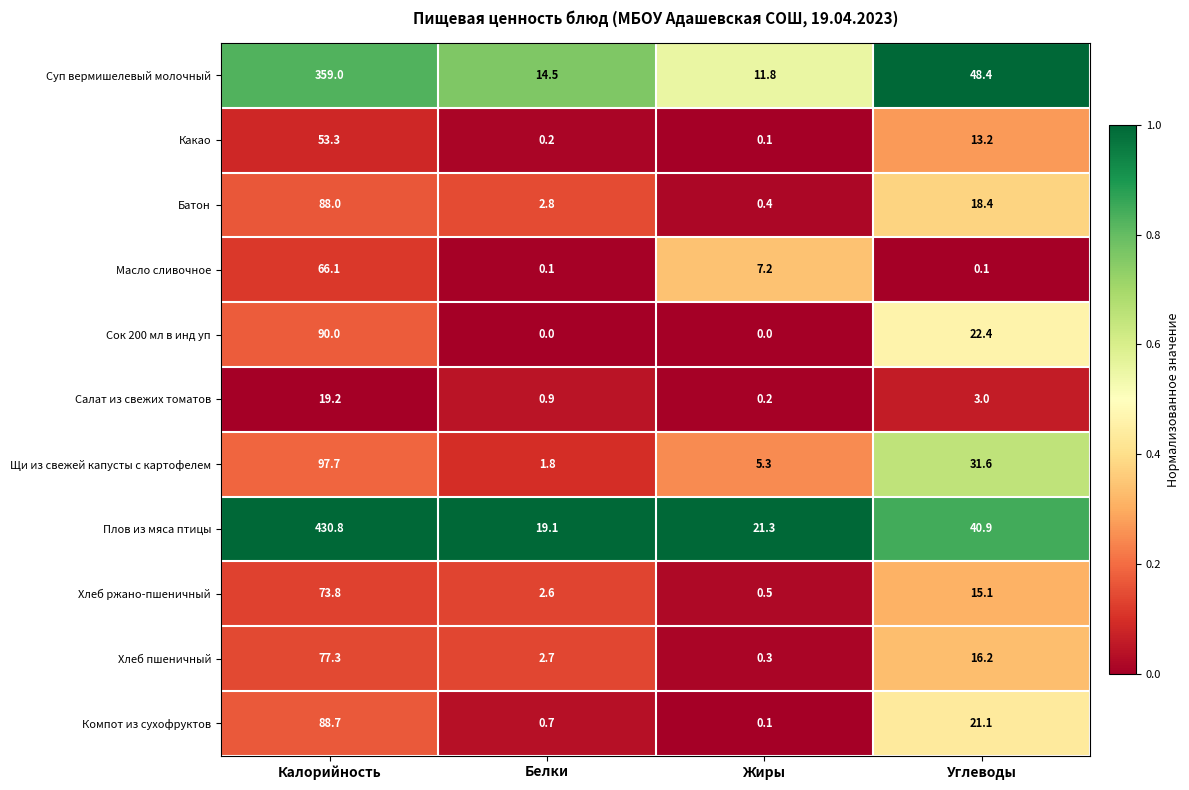

What is the difference between the second highest and second lowest values in the Плов из мяса птицы series?

19.6